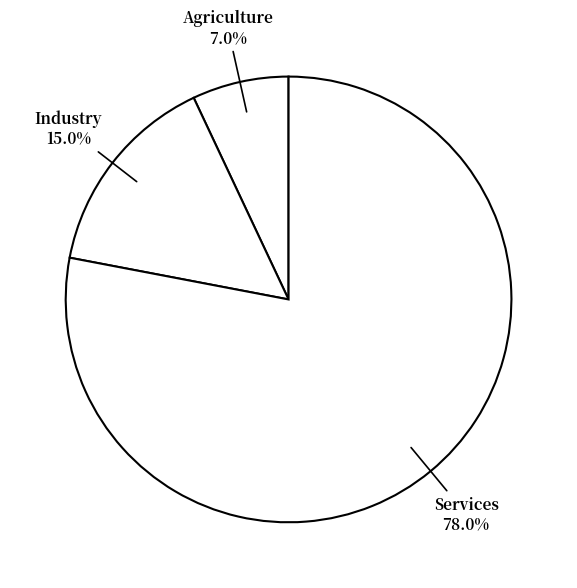

What is the ratio of the value at Industry to the value at Services?

0.2